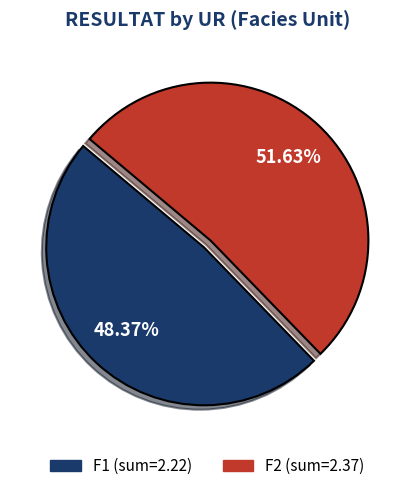

Do F2 and F1 together represent more than half of the pie?

Yes